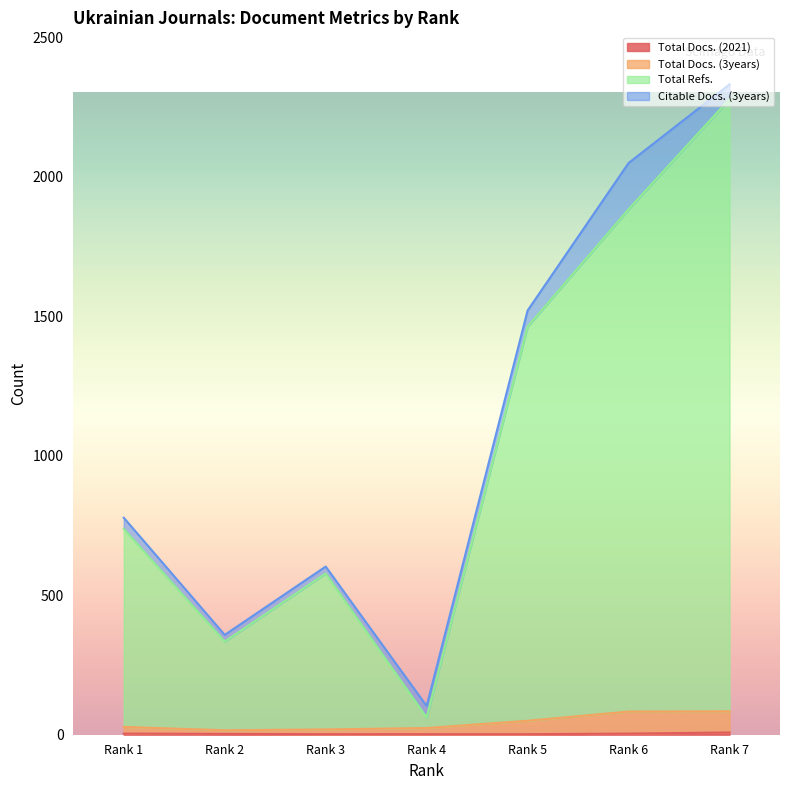

Is the value of Total Refs. at Rank 3 greater than the value of Total Docs. (2021) at Rank 7?

Yes